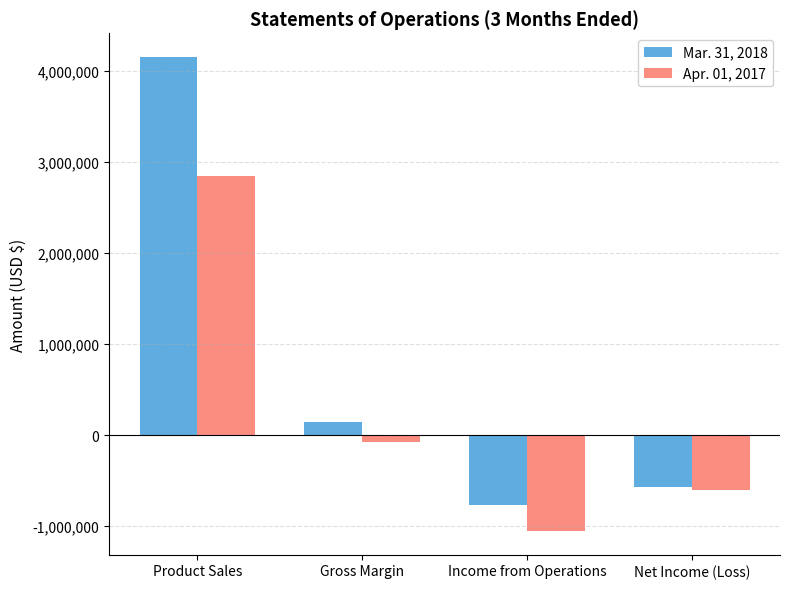

What is the label of the 3rd bar from the right?

Gross Margin